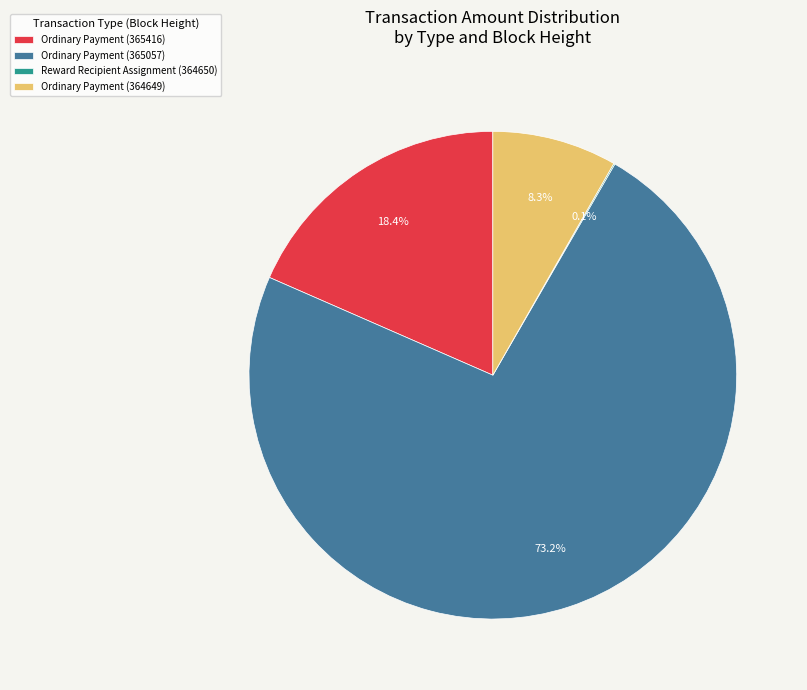

To the nearest percent, what is the average slice percentage?

25%